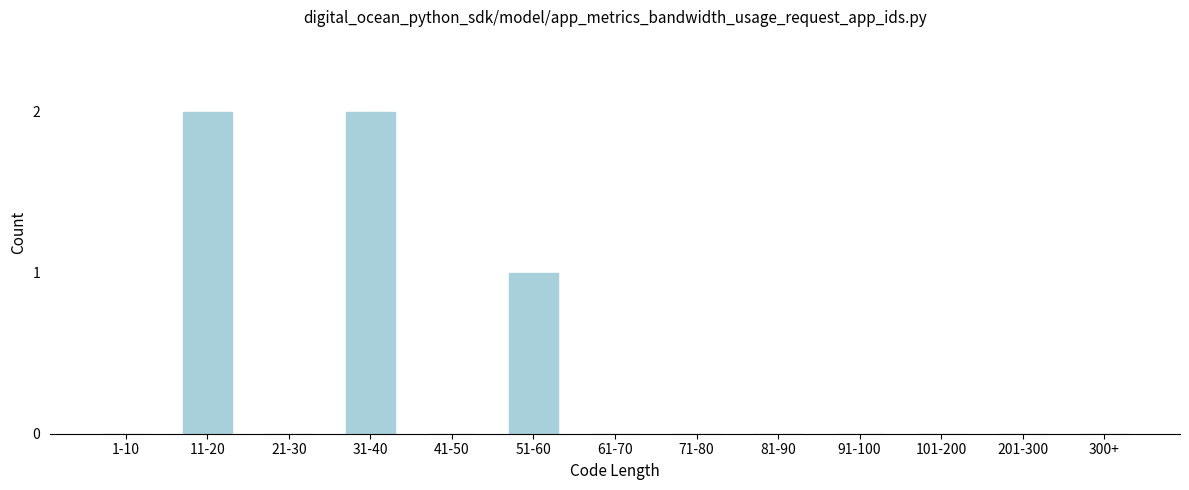

Reading left to right, extract all data points from this chart.

1-10=0	11-20=2	21-30=0	31-40=2	41-50=0	51-60=1	61-70=0	71-80=0	81-90=0	91-100=0	101-200=0	201-300=0	300+=0